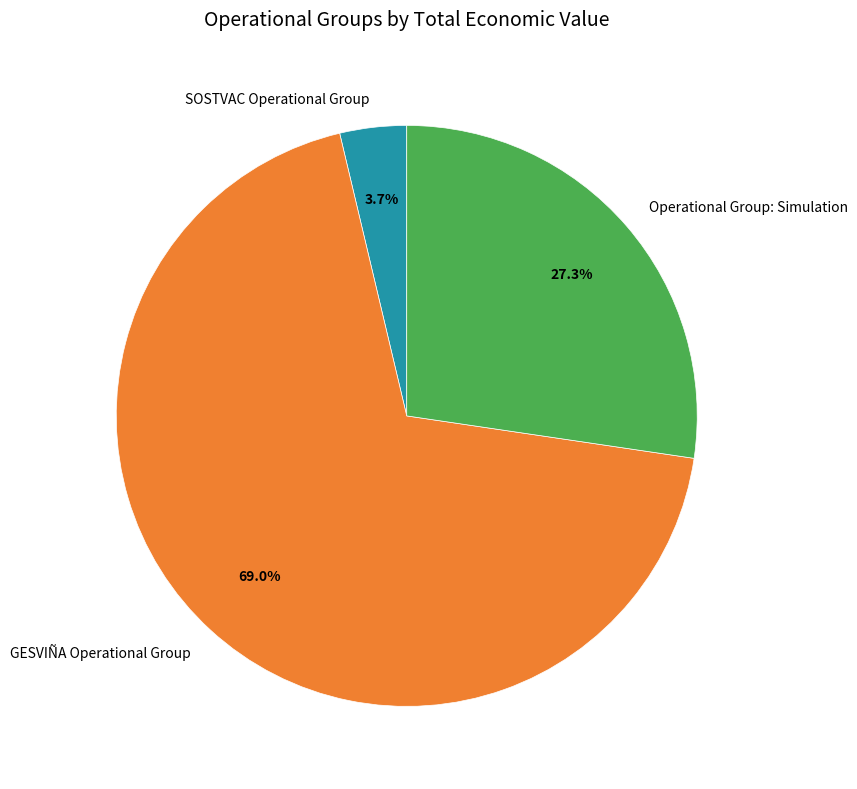

What percentage is NOT represented by SOSTVAC Operational Group?

96.3%